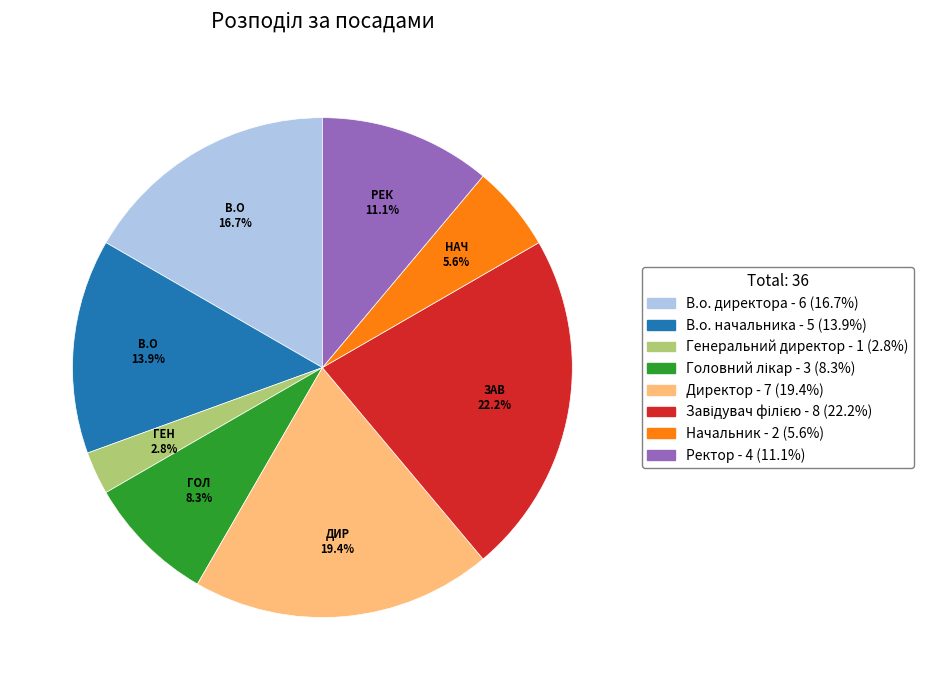

Count the number of slices in the pie.

8